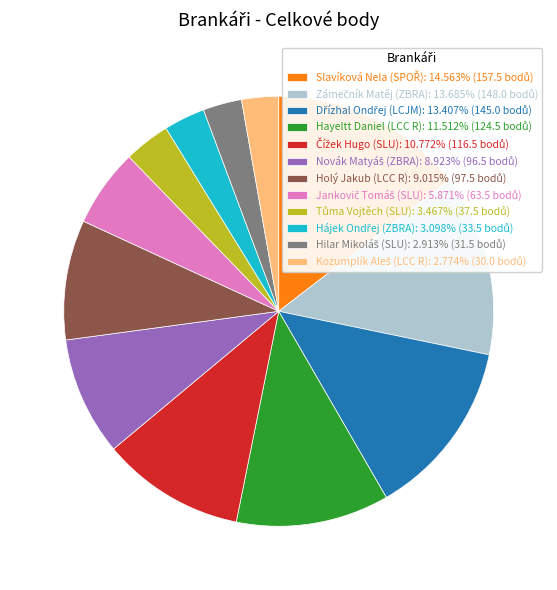

Does any single category account for the majority?

No